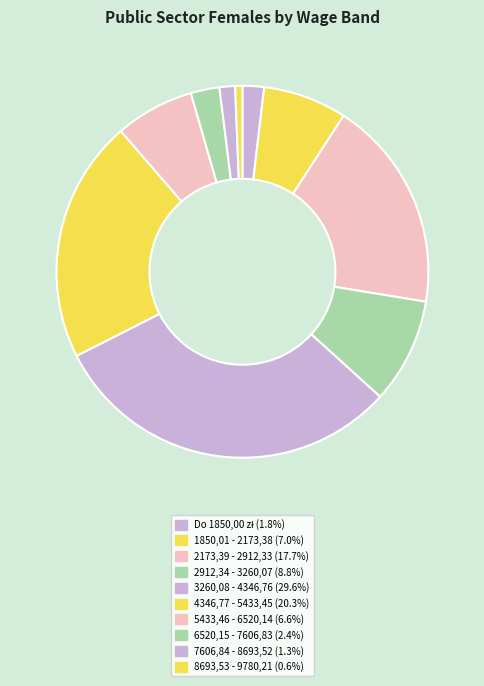

To the nearest percent, what is the difference between the largest and smallest slice percentages?

30%